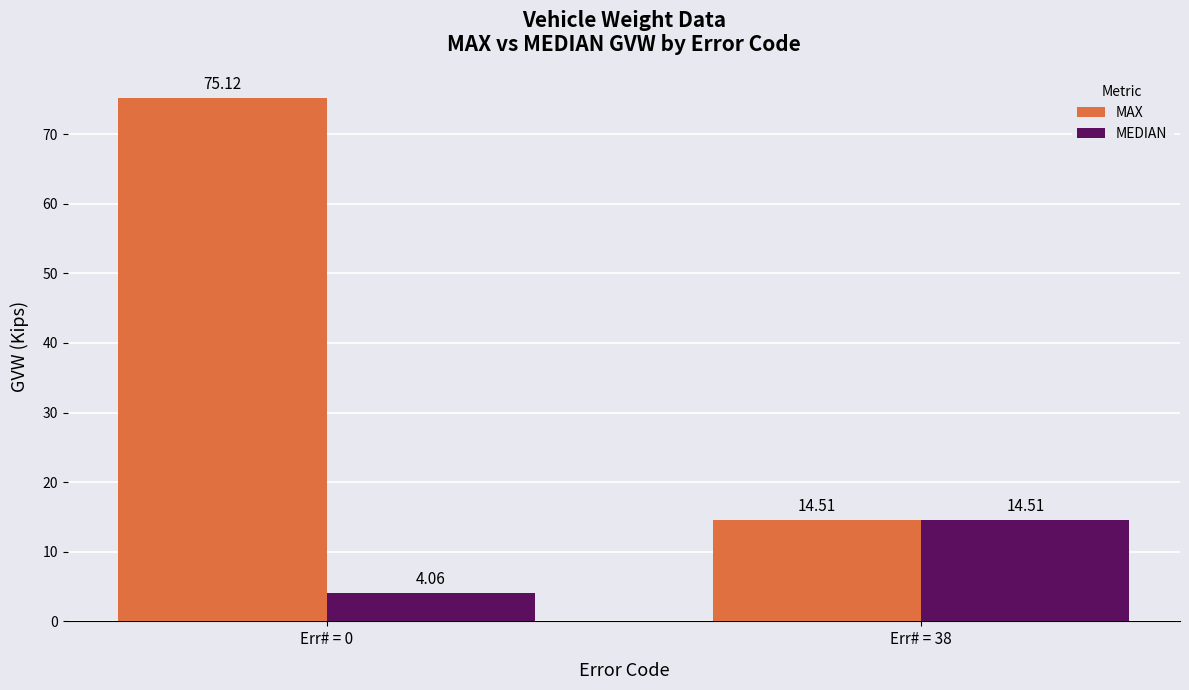

What is the sum of the MEDIAN values at Err# = 0 and Err# = 38?

18.6